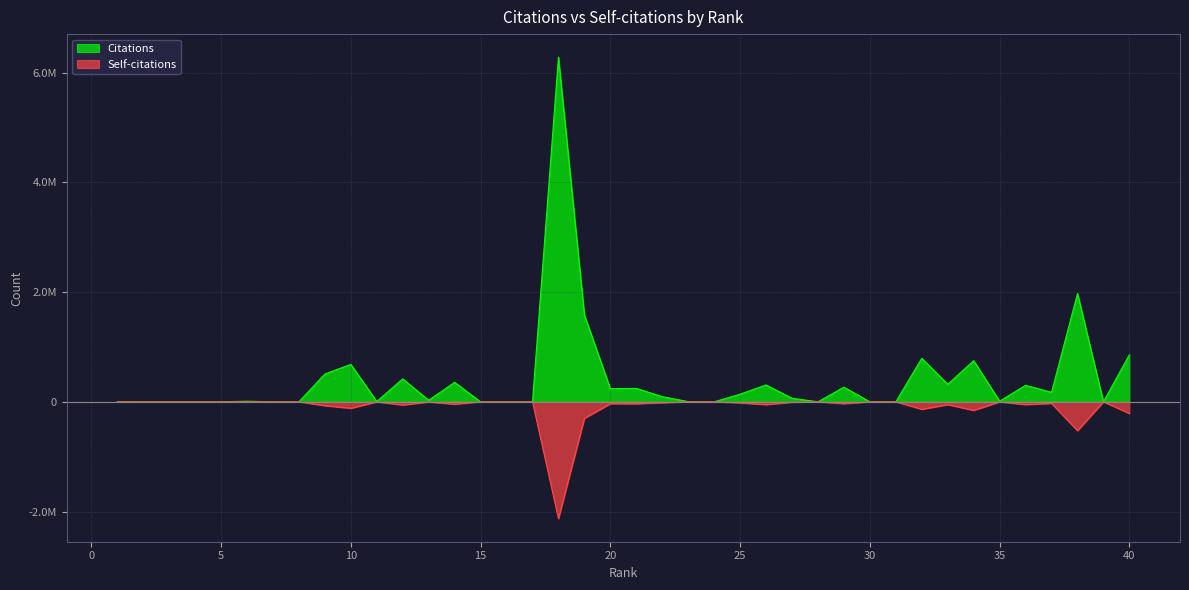

The value of Citations at 16 is 43. True or false?

False